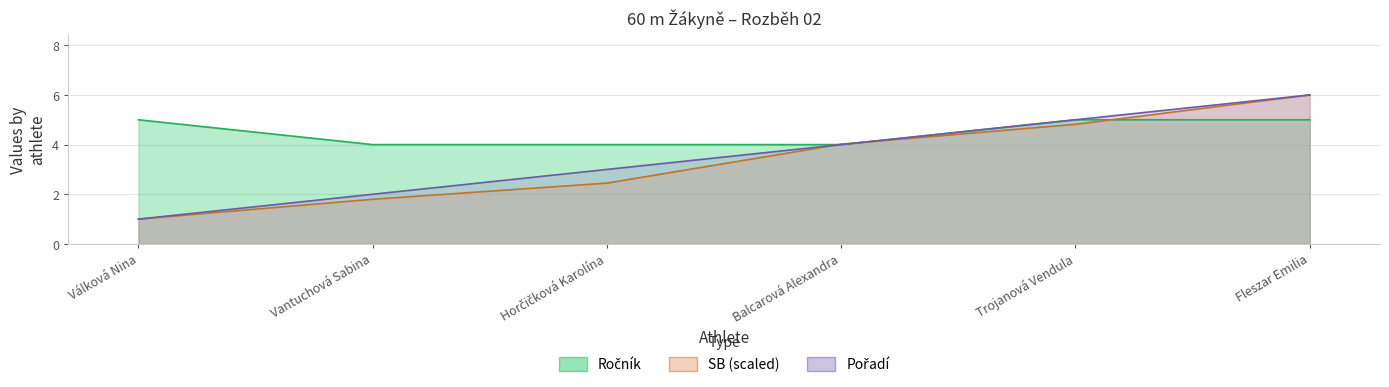

What is the maximum value for SB?

6.0